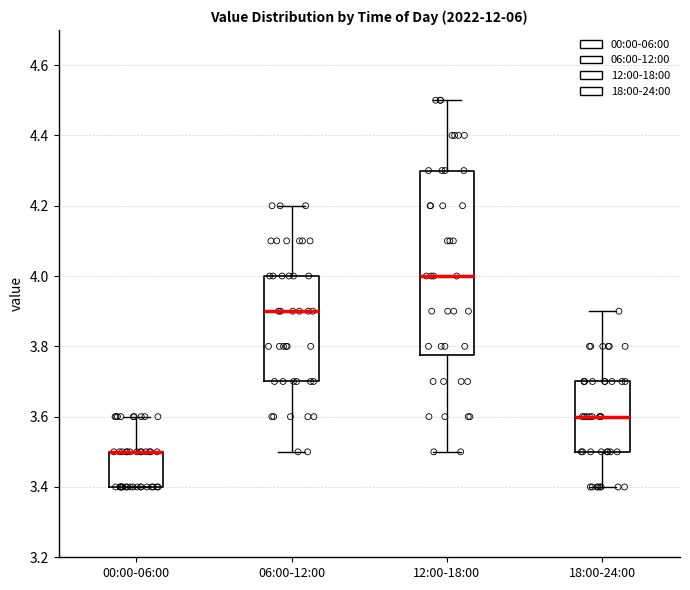

Reading left to right, transcribe this box plot: for each box, give where its median line is, the range the box spans, and where its two whiskers end, as read against the y-axis. The values are not printed on the chart, so give them approximately, as read against the axis.

00:00-06:00: median 3.50 (drawn on the box's upper edge), box 3.40 to 3.50, whiskers 3.40 to 3.60
06:00-12:00: median 3.90, box 3.70 to 4.00, whiskers 3.50 to 4.20
12:00-18:00: median 4.00, box 3.78 to 4.30, whiskers 3.50 to 4.50
18:00-24:00: median 3.60, box 3.50 to 3.70, whiskers 3.40 to 3.90